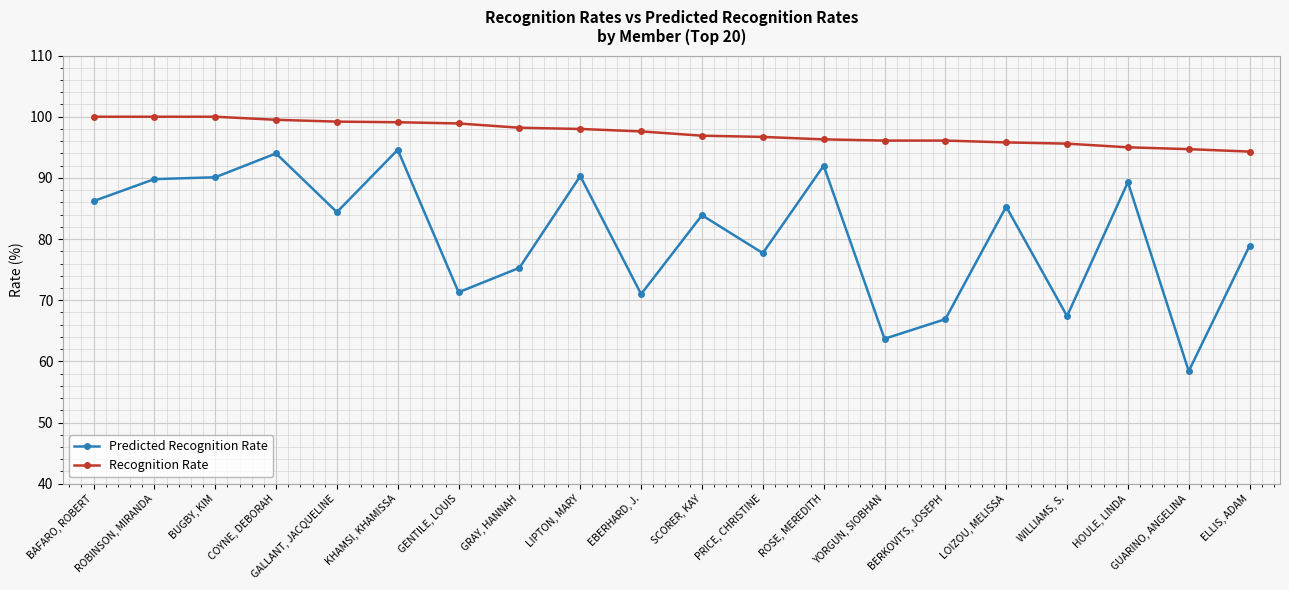

Which series has the widest spread of values?

Predicted Recognition Rate